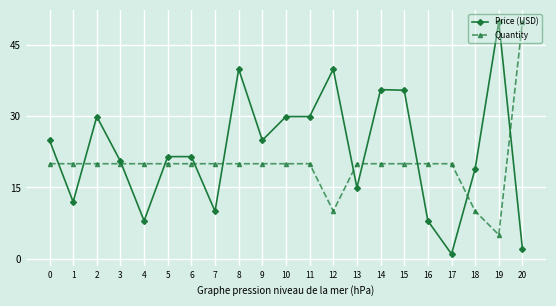

Rank the series at 20 from lowest to highest value.

Price (USD), Quantity